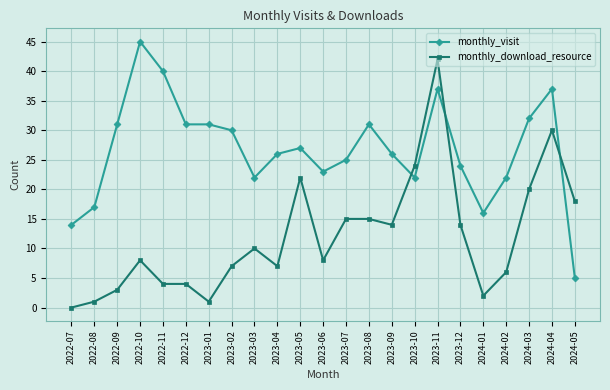

What is the approximate value of monthly_download_resource at 2024-03, to the nearest 5?

20